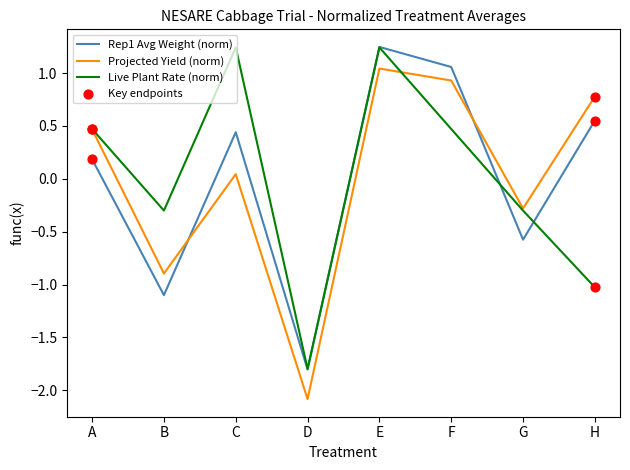

What is the total value across all series at G?

-1.2